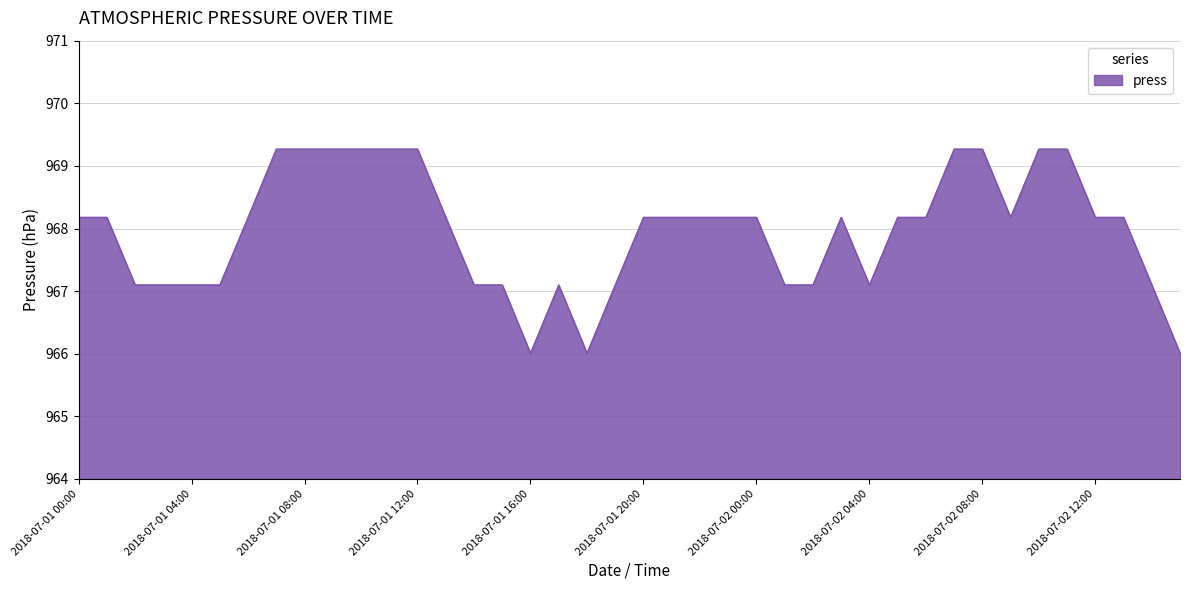

Does the chart have visible grid lines?

Yes